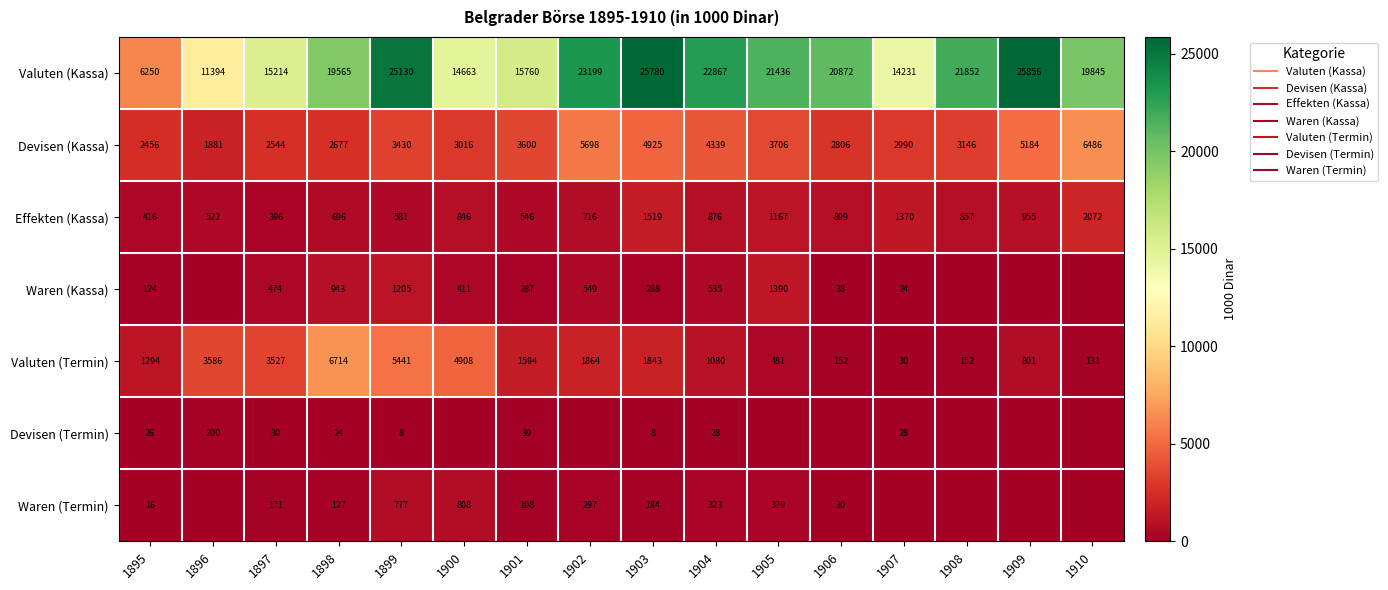

At how many categories does at least one series exceed 8742?

15